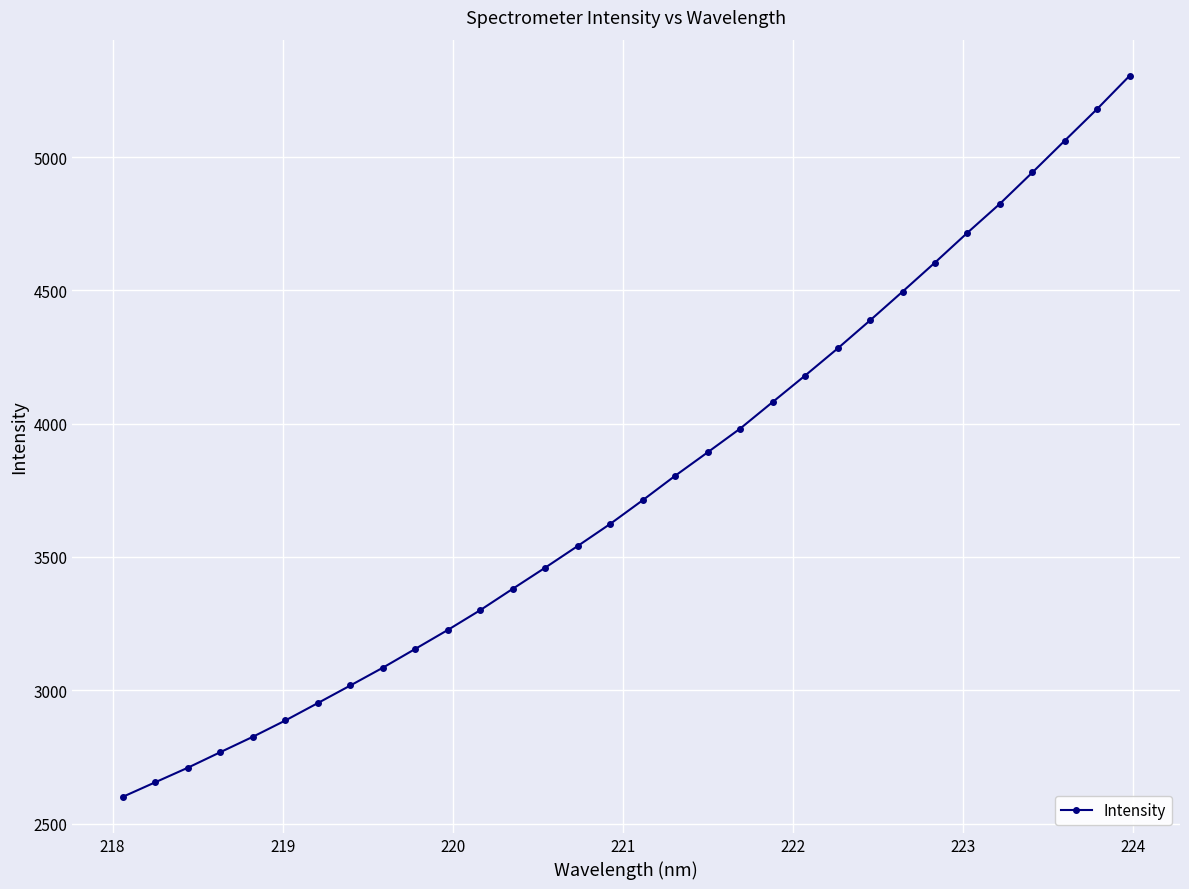

What is the difference between the maximum and minimum values?

2705.7